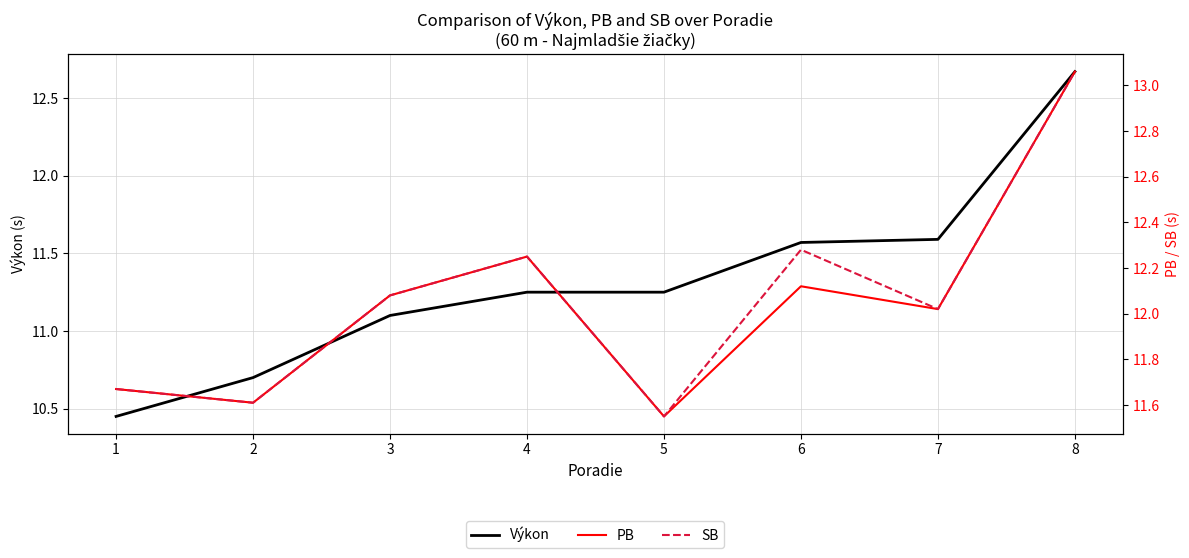

True or false: Výkon and SB cross at least once.

False